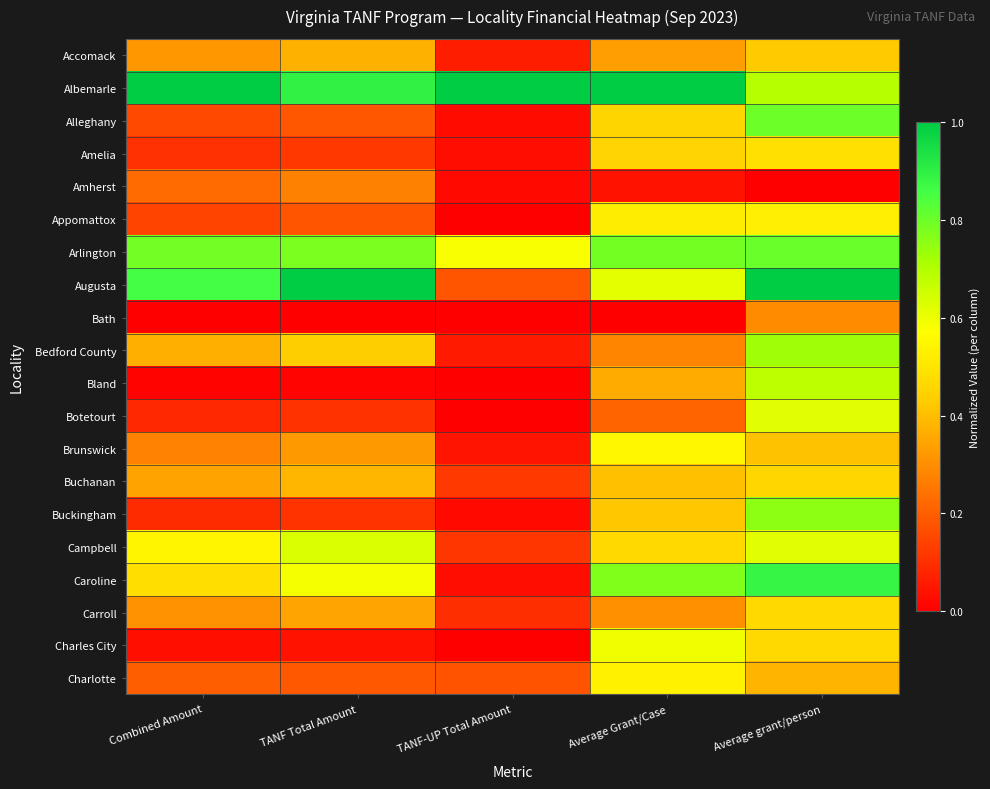

Rank the series at Average Grant/Case from highest to lowest value.

Albemarle, Arlington, Caroline, Augusta, Charles City, Brunswick, Charlotte, Appomattox, Campbell, Alleghany, Amelia, Buckingham, Buchanan, Bland, Accomack, Carroll, Bedford County, Botetourt, Amherst, Bath